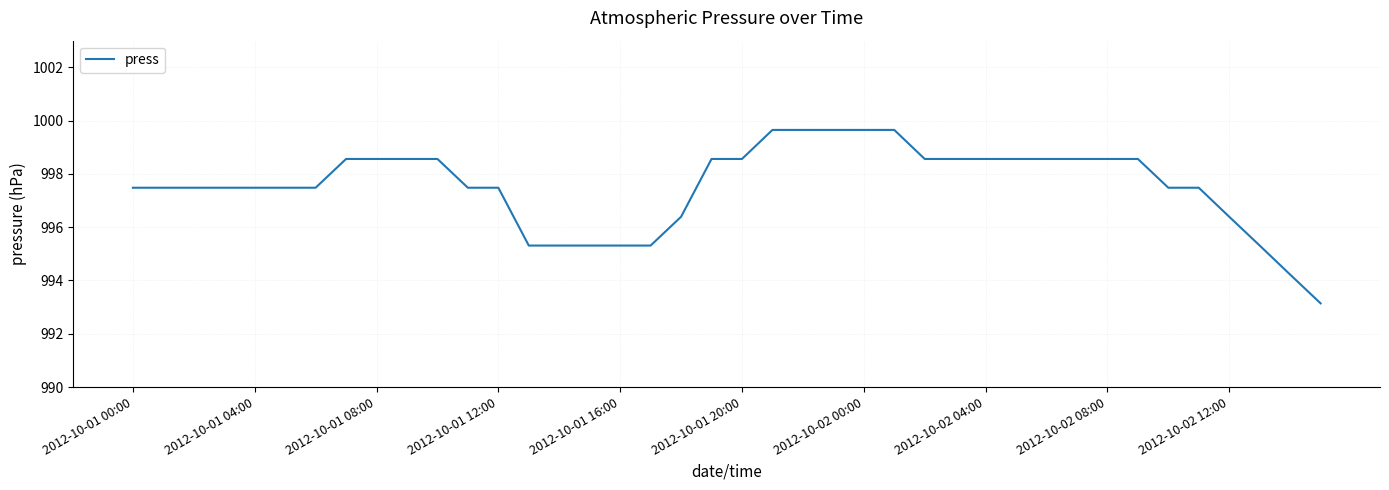

Does the chart have visible grid lines?

Yes